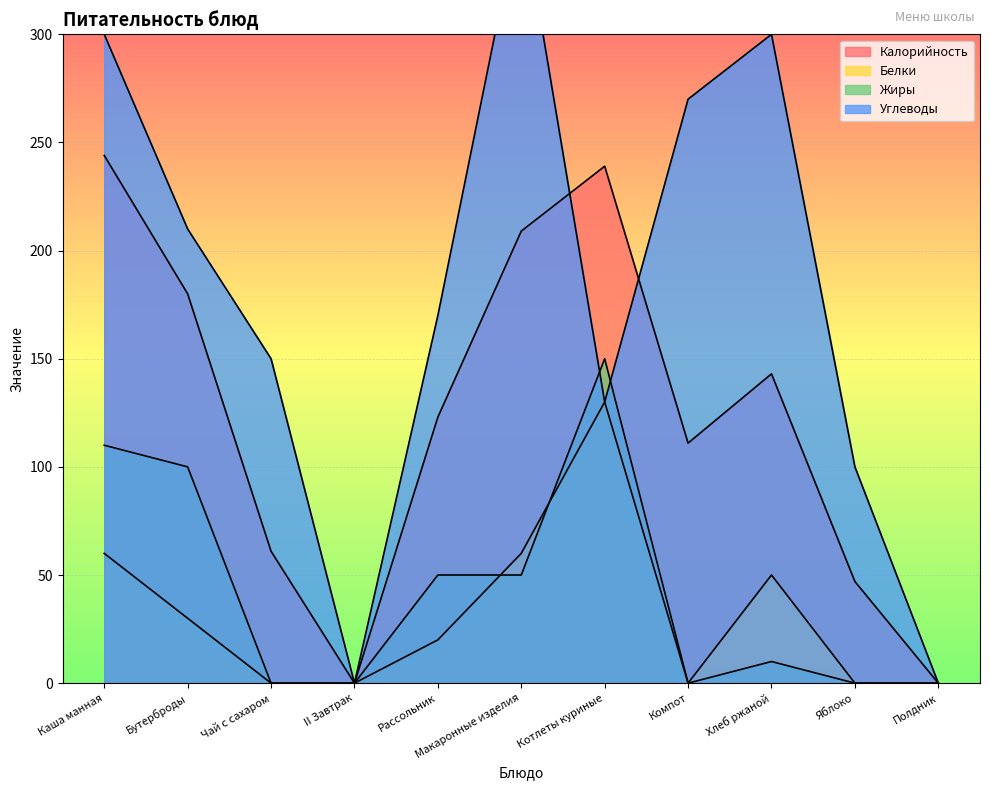

True or false: Жиры has more than 0 points higher than both neighbors.

True